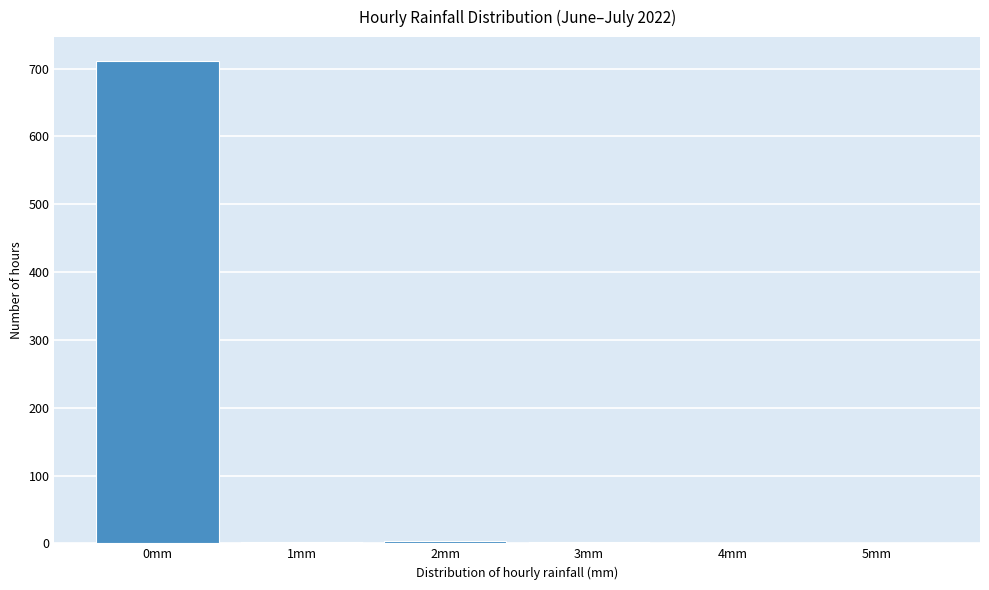

Which label corresponds to the largest value in the chart?

0mm